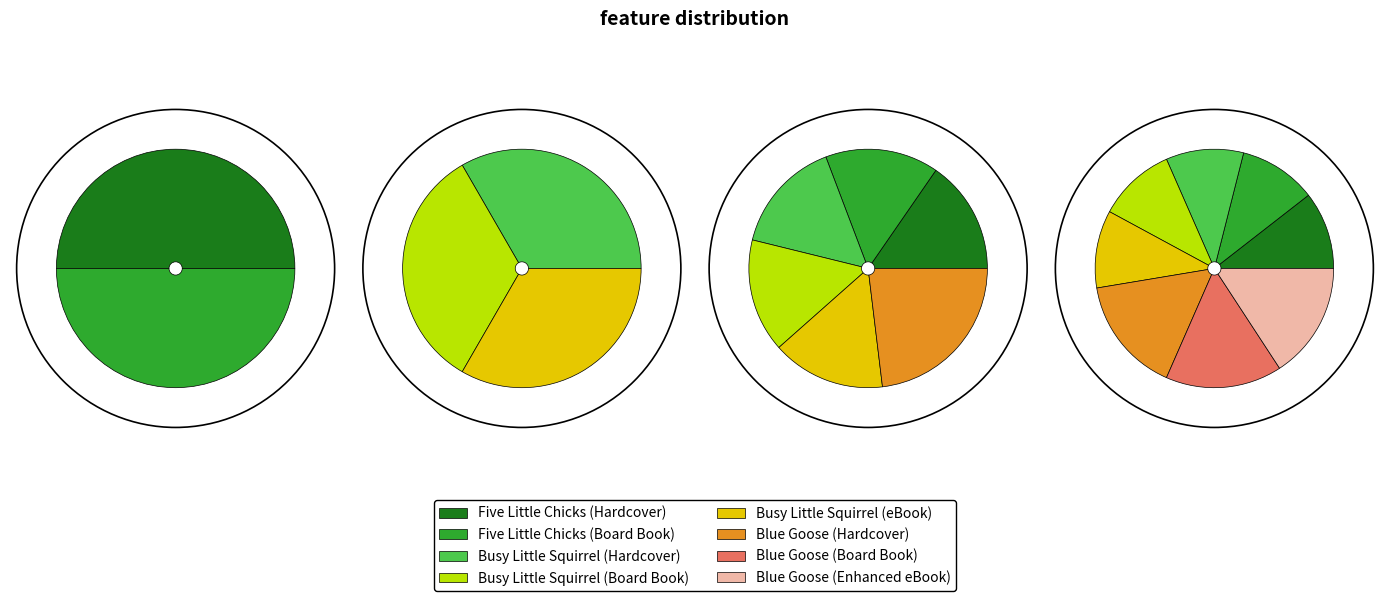

To the nearest percent, what portion does Busy Little Squirrel (eBook) represent?

11%